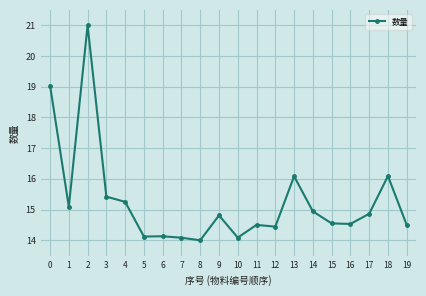

At which category does the data reach its first local valley?

1